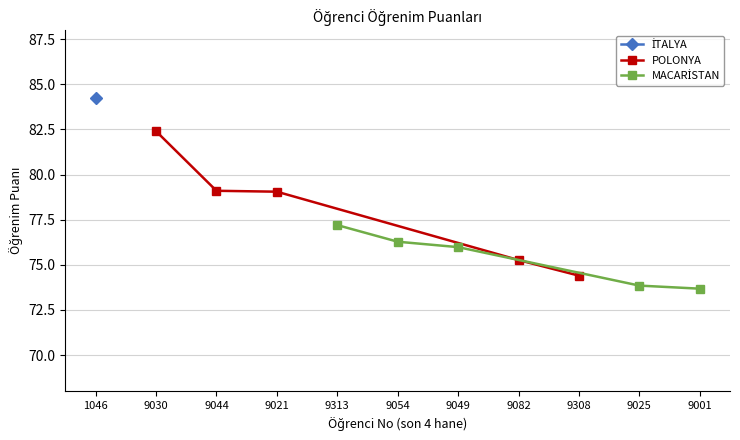

What is the sum of all MACARİSTAN values?

377.0